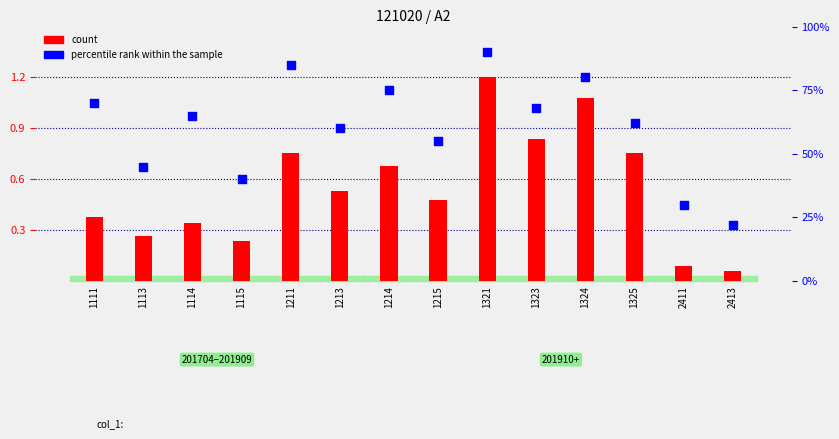

At which category is the sum across all series the highest?

1321